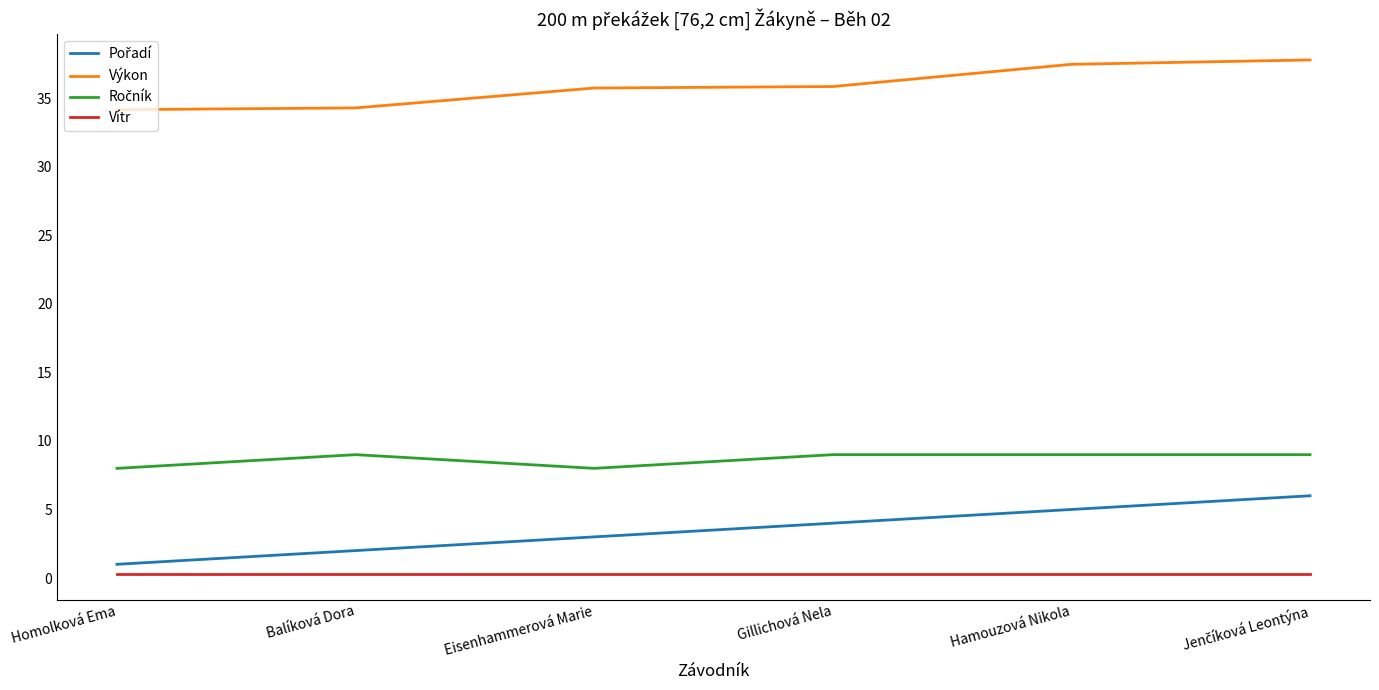

Is this an area chart (filled region under the line)?

No